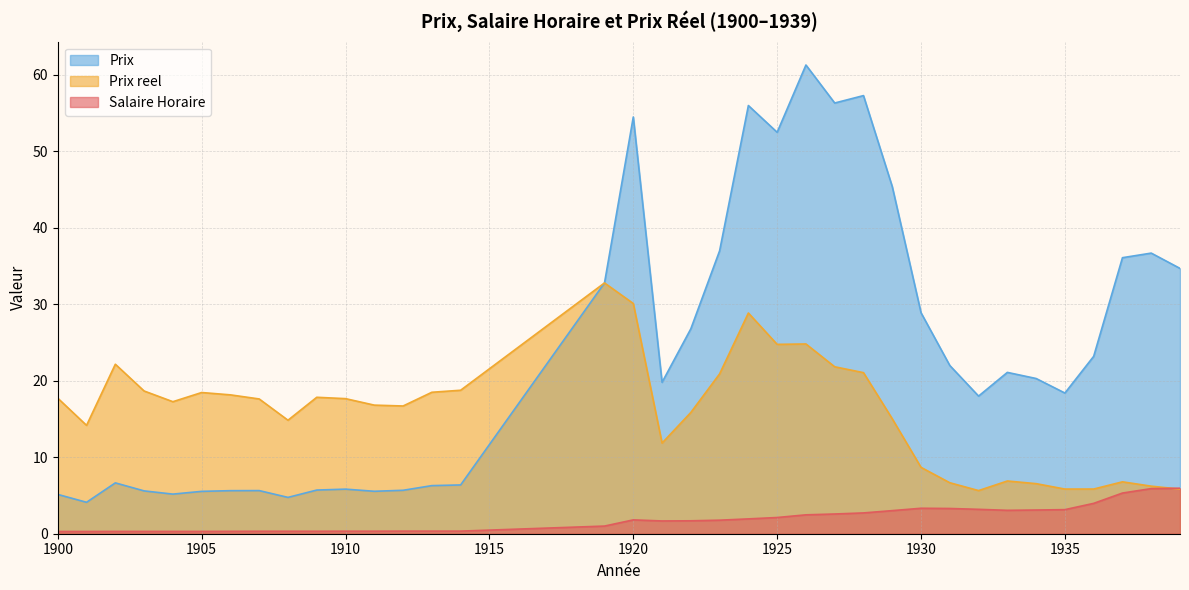

What is the spread (max minus min) of values at 1904?

17.0